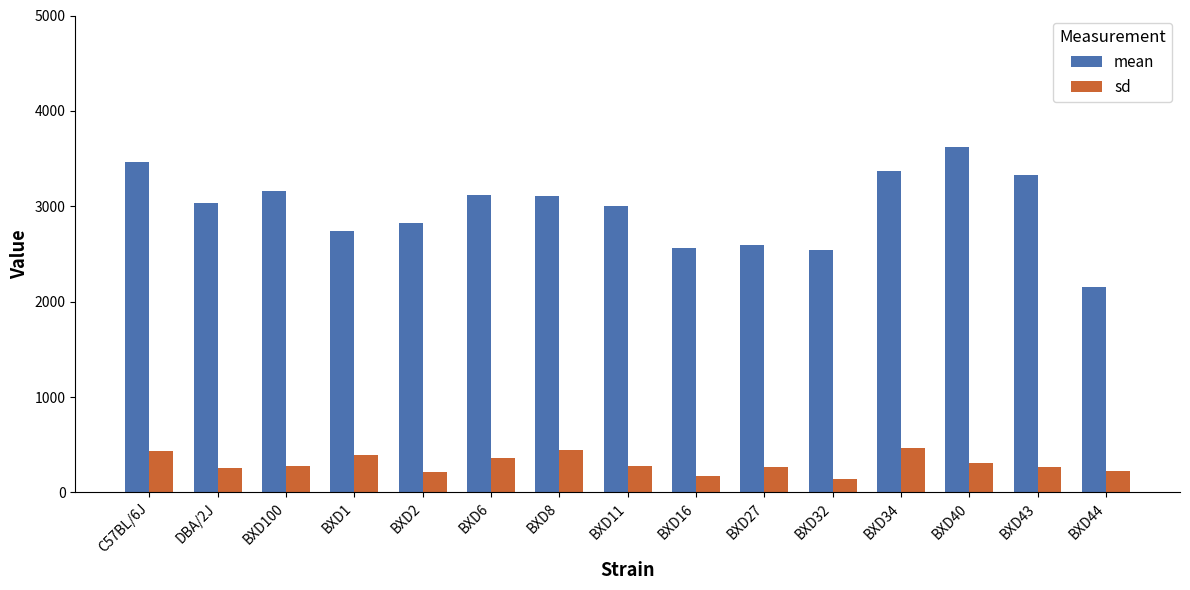

List the series in order of their overall mean, highest first.

mean, sd